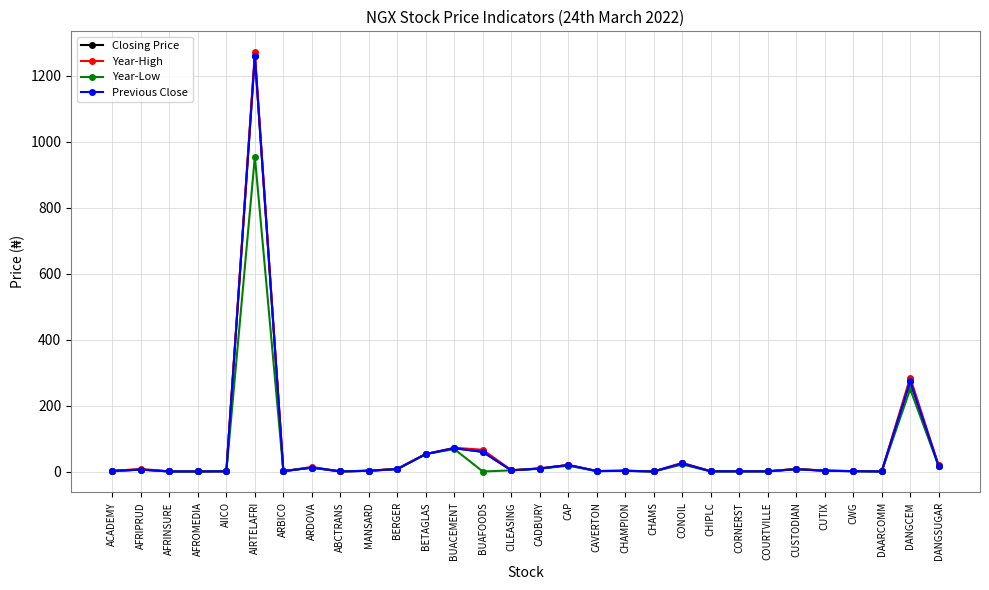

How many data points in Year-Low are above 2?

15